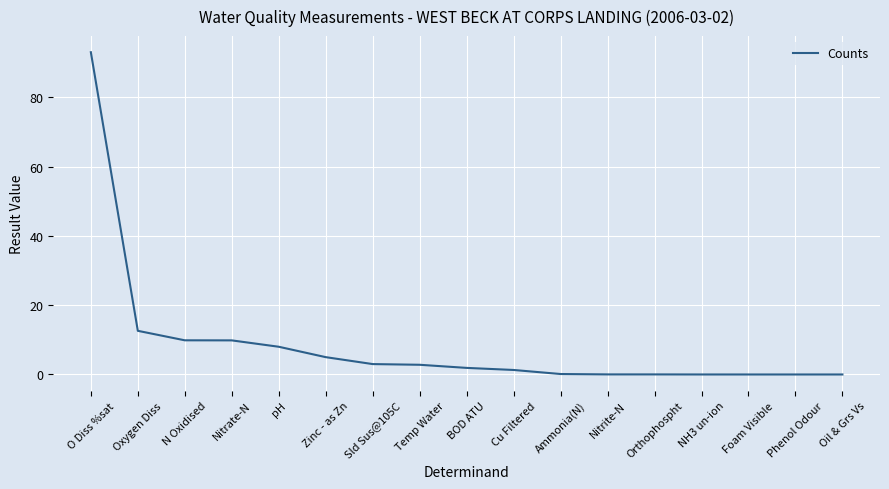

What position from the right is N Oxidised?

15